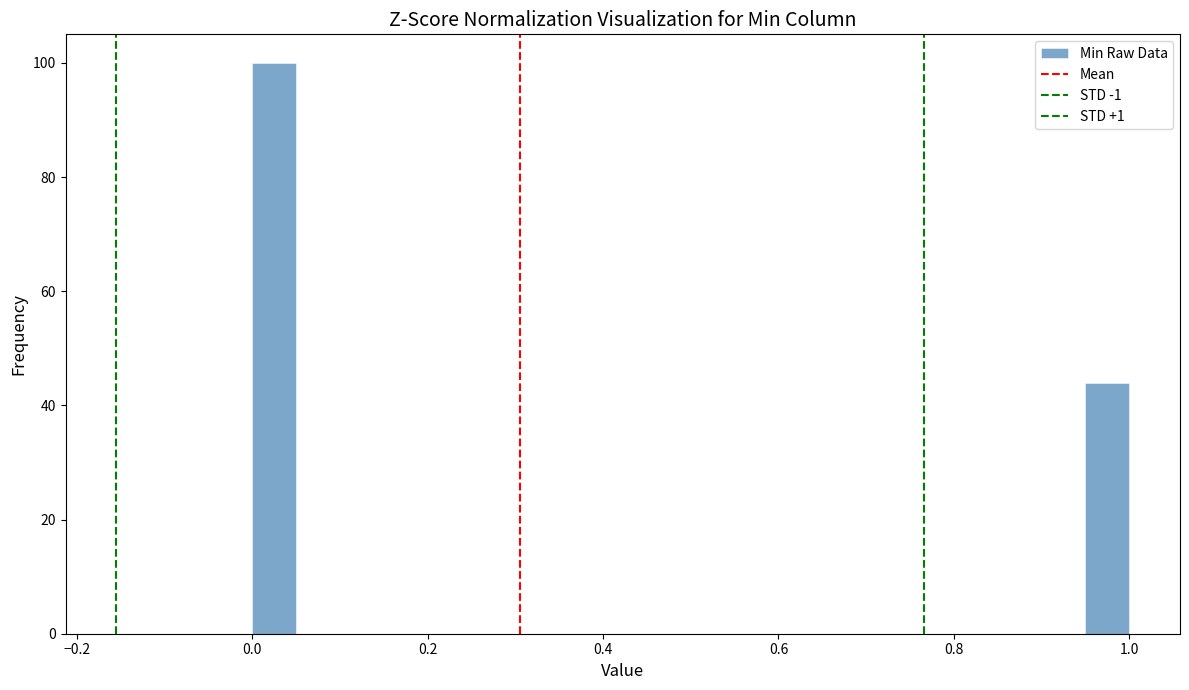

Read against the x-axis, roughly where is the centre of the tallest bar?

0.02